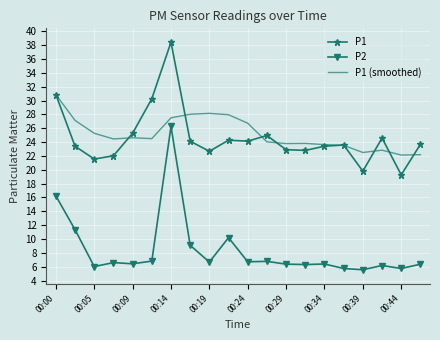

List the series in order of their peak value, highest first.

P1, P1 (smoothed), P2